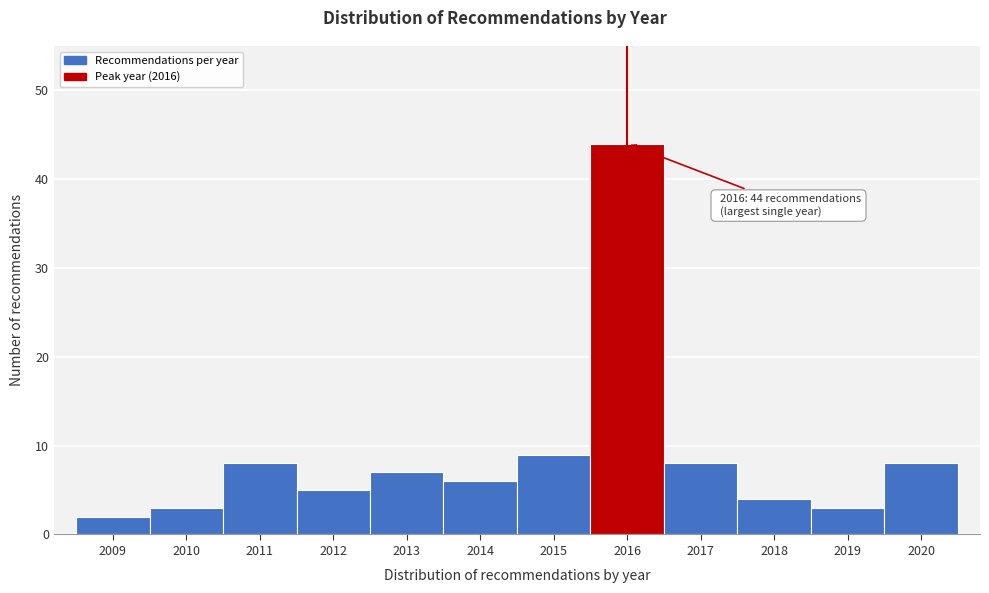

Over which range of the x-axis is the bar tallest?

2015.5 to 2016.5